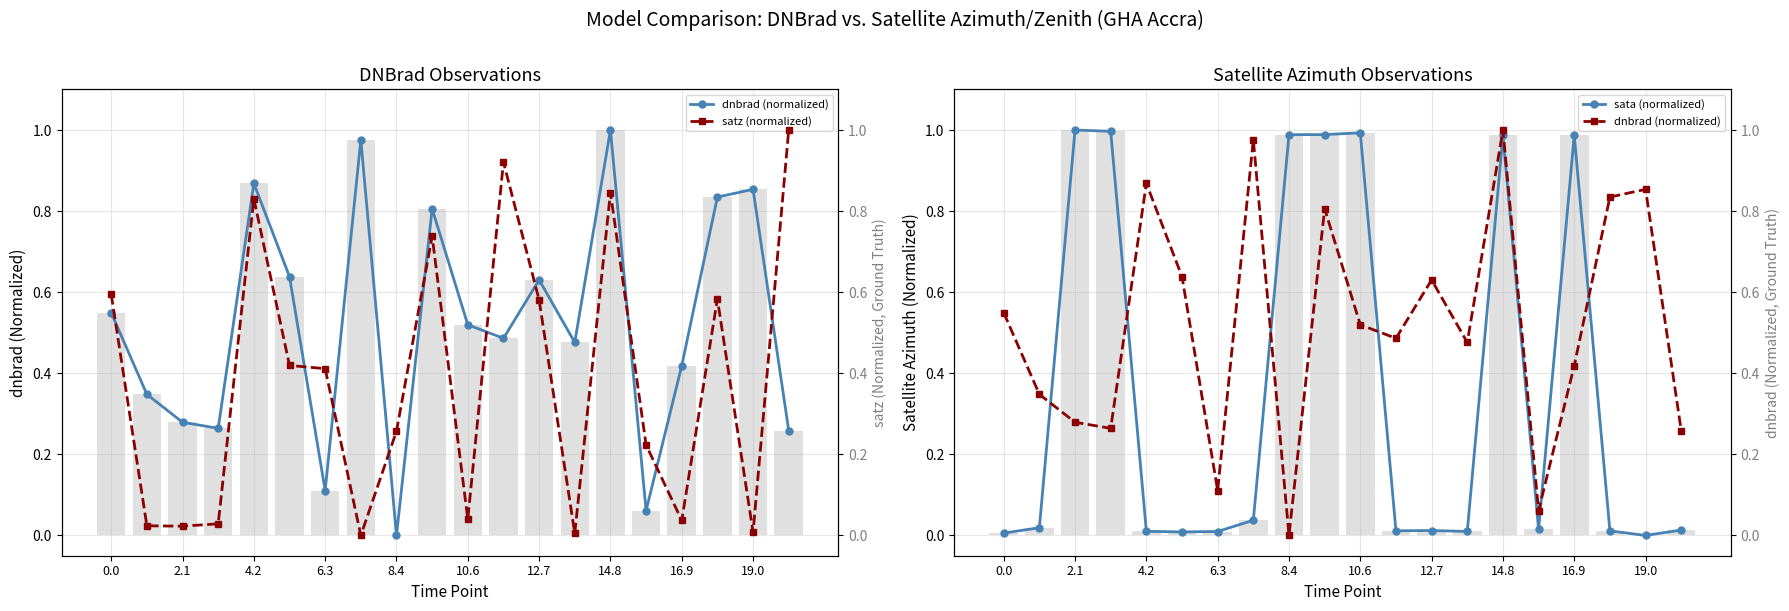

Between 16.9 and 11, which series saw the biggest shift?

sata (normalized)